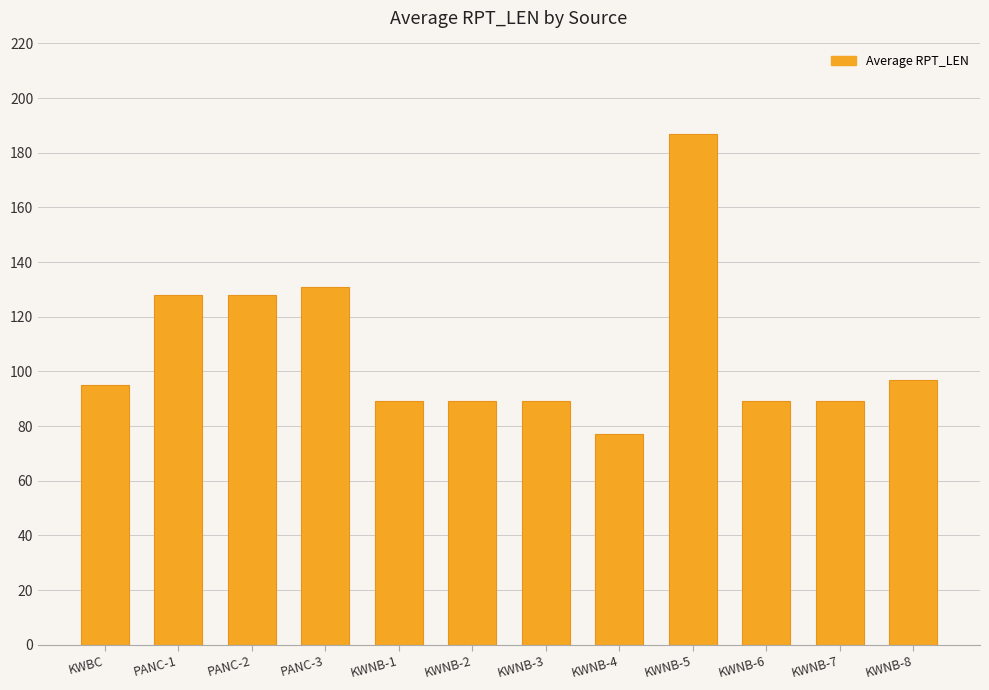

Reading left to right, extract all data points from this chart.

KWBC=95	PANC-1=128	PANC-2=128	PANC-3=131	KWNB-1=89	KWNB-2=89	KWNB-3=89	KWNB-4=77	KWNB-5=187	KWNB-6=89	KWNB-7=89	KWNB-8=97